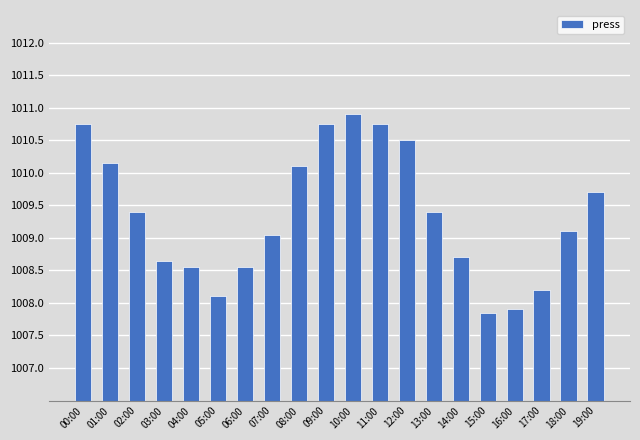

The value at 02:00 is 1548.6. True or false?

False